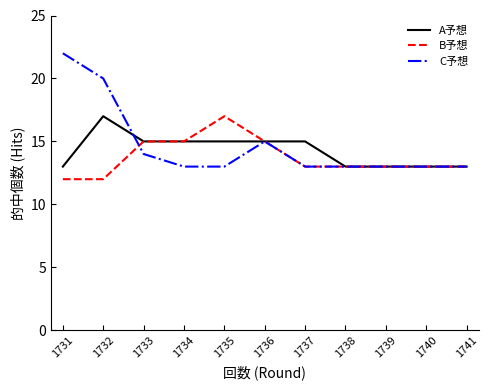

True or false: A予想 has more than 0 interior local peaks.

True